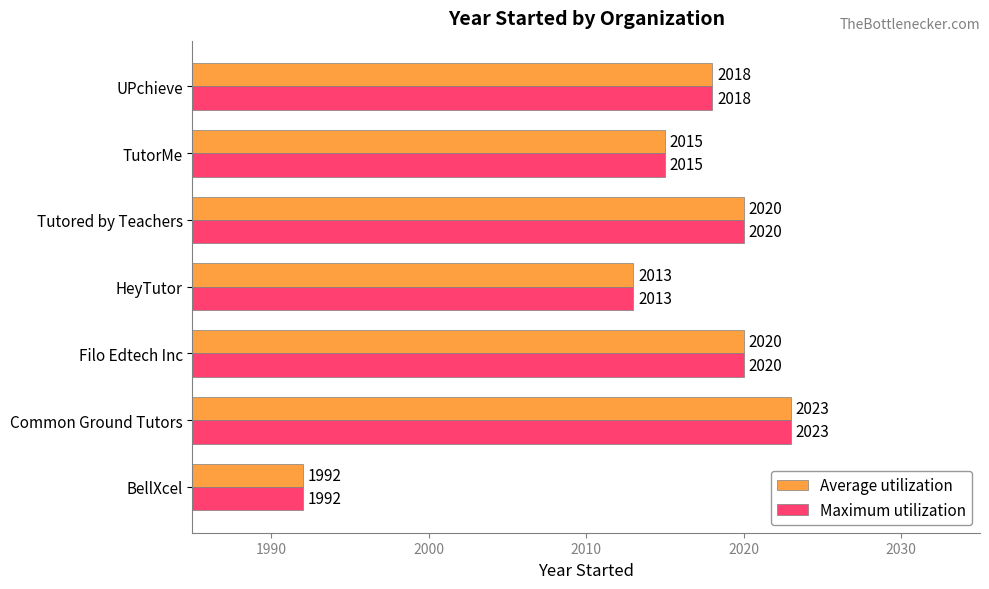

What is the smallest value displayed?

1992